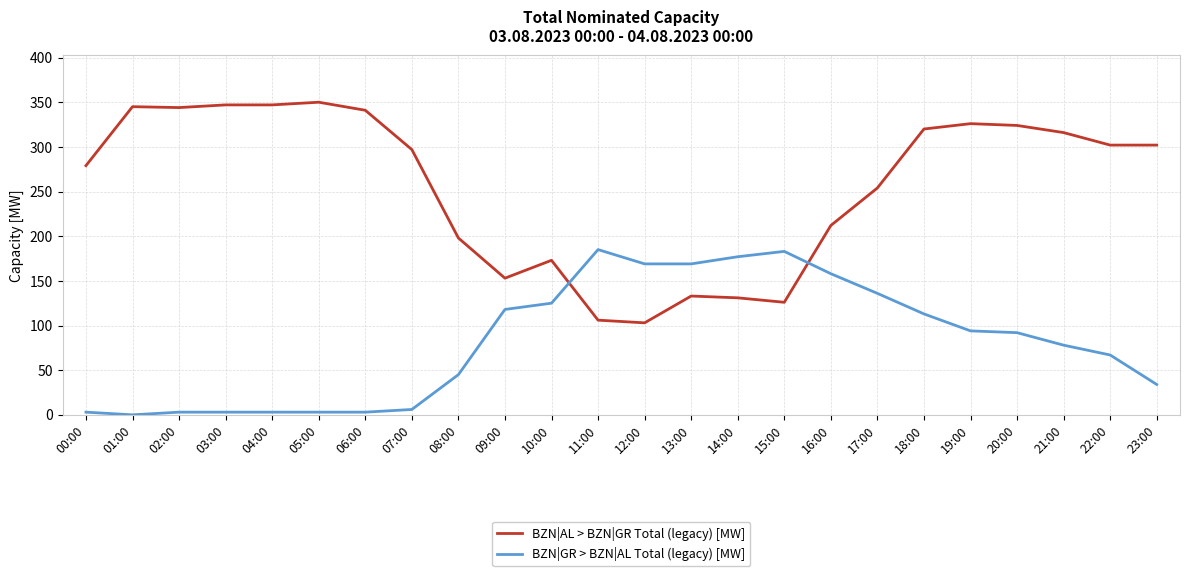

What is the sum of all BZN|AL > BZN|GR Total (legacy) [MW] values?

6129